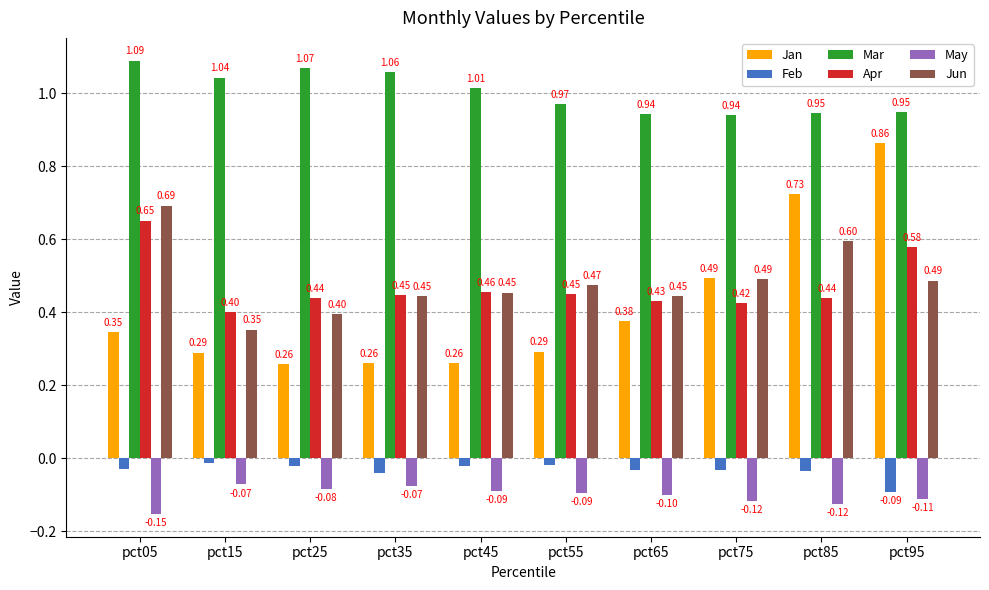

What is the total value across all series at pct05?

2.6